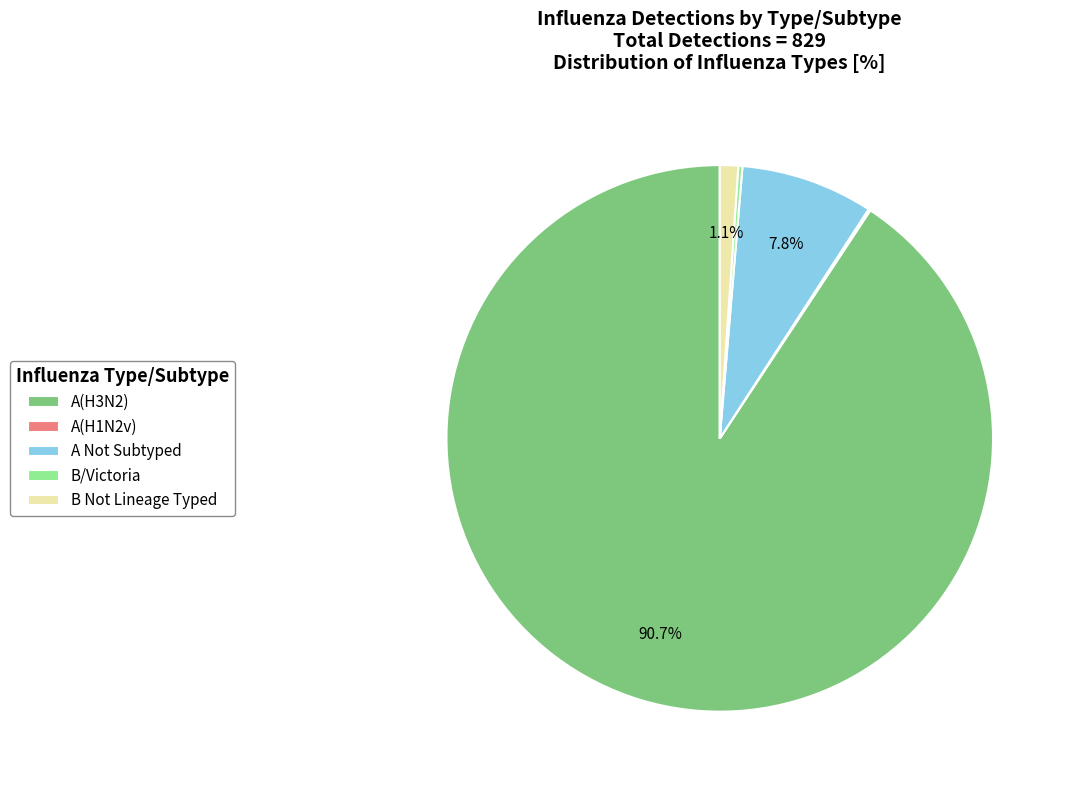

Is there any slice that represents more than half of the pie?

Yes